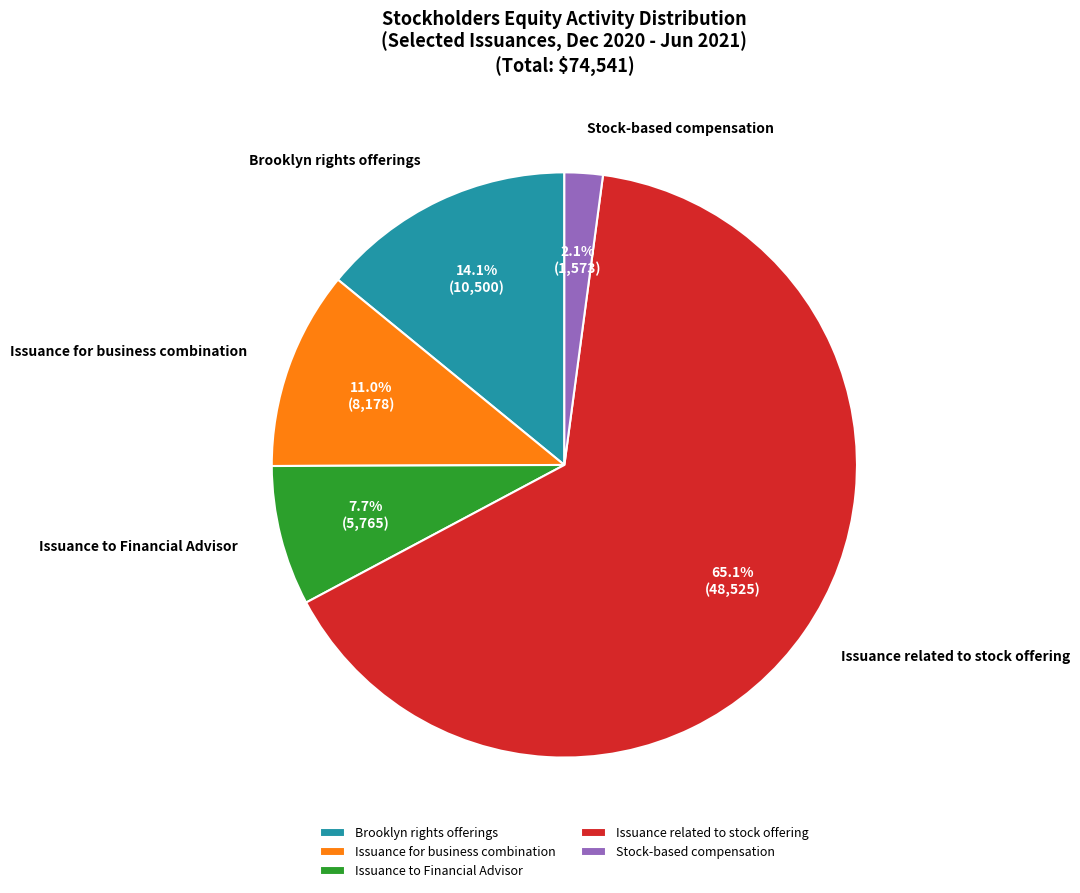

Is the sum of Issuance to Financial Advisor and Brooklyn rights offerings greater than half?

No